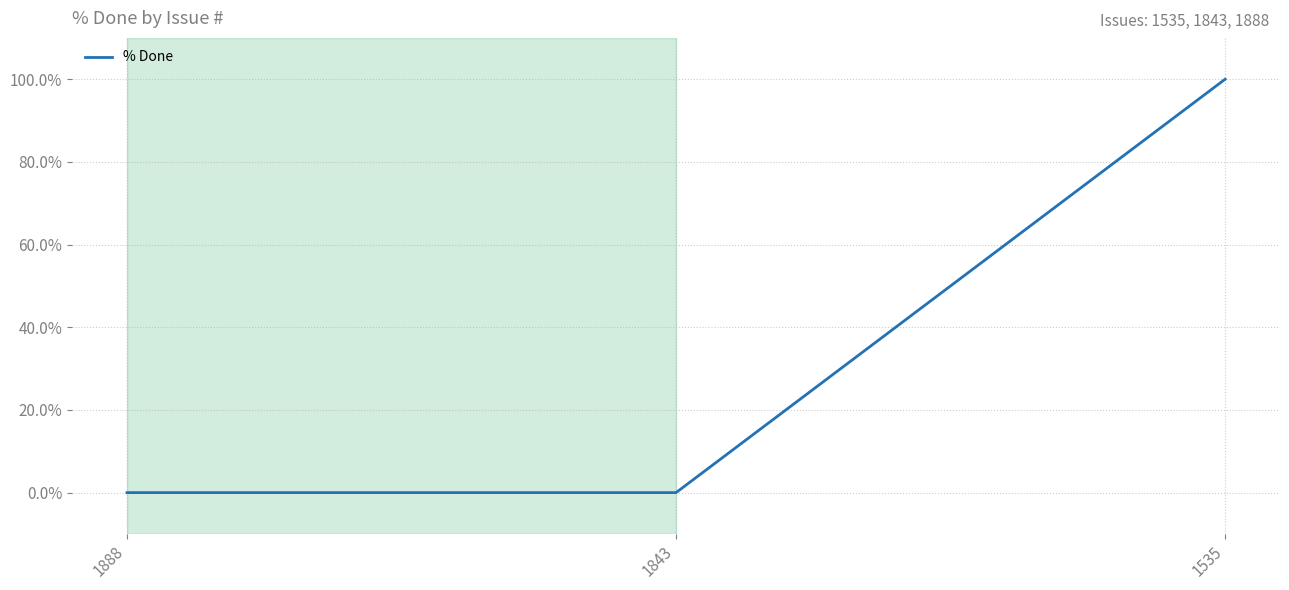

Reading left to right, what are all the values shown in this chart?

0	0	100